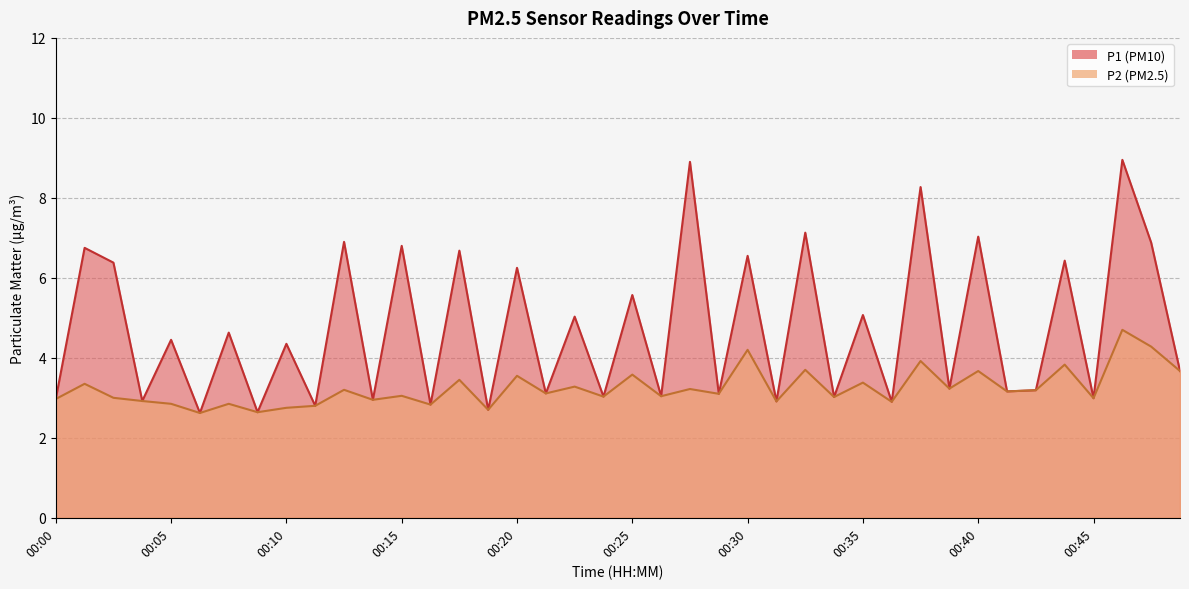

What is the difference between the P1 values at 00:28 and 00:01?

3.6